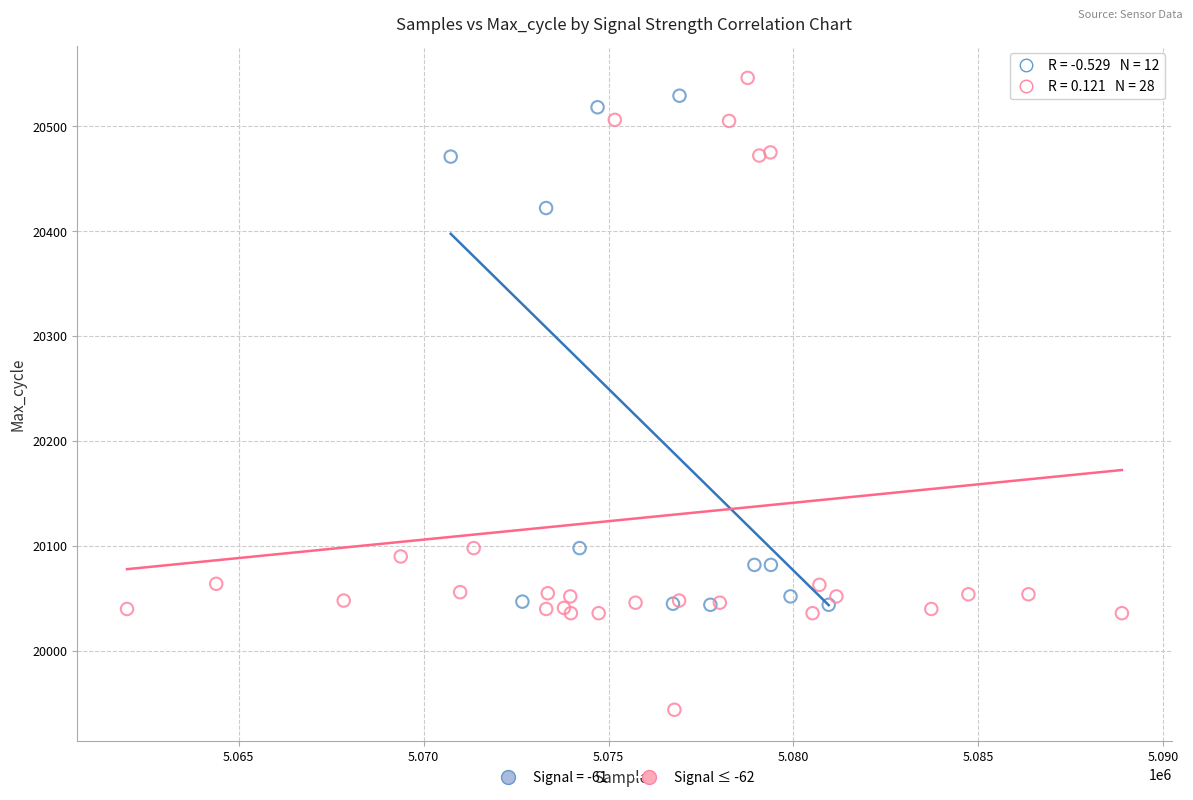

Which series has the largest Y range (max minus min)?

Signal ≤ -62